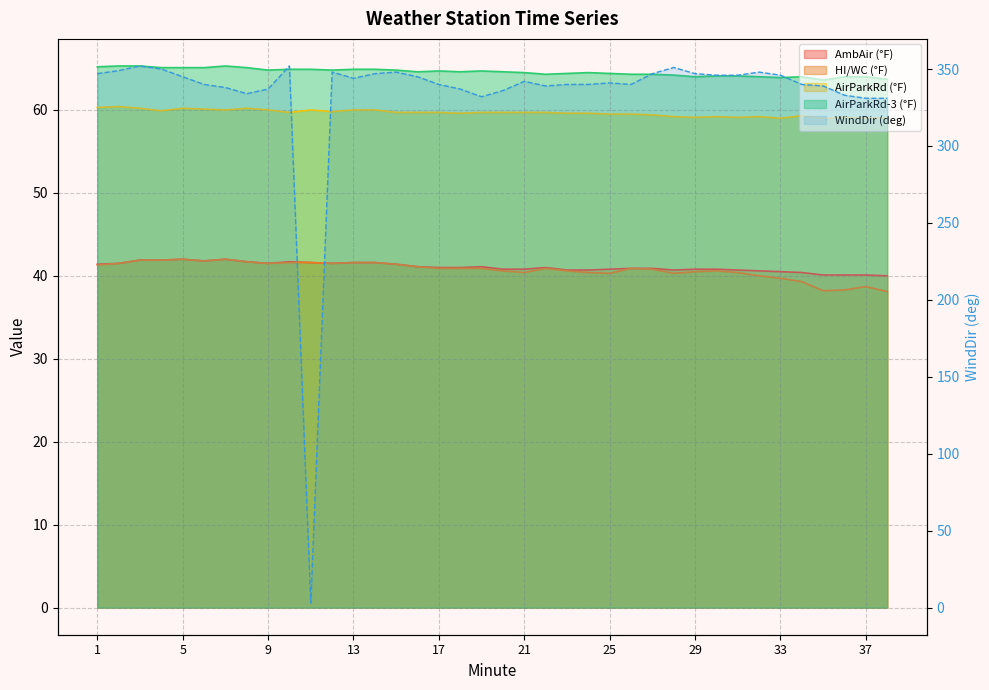

Is it true that AmbAir (°F) equals 40.7 at 23?

True